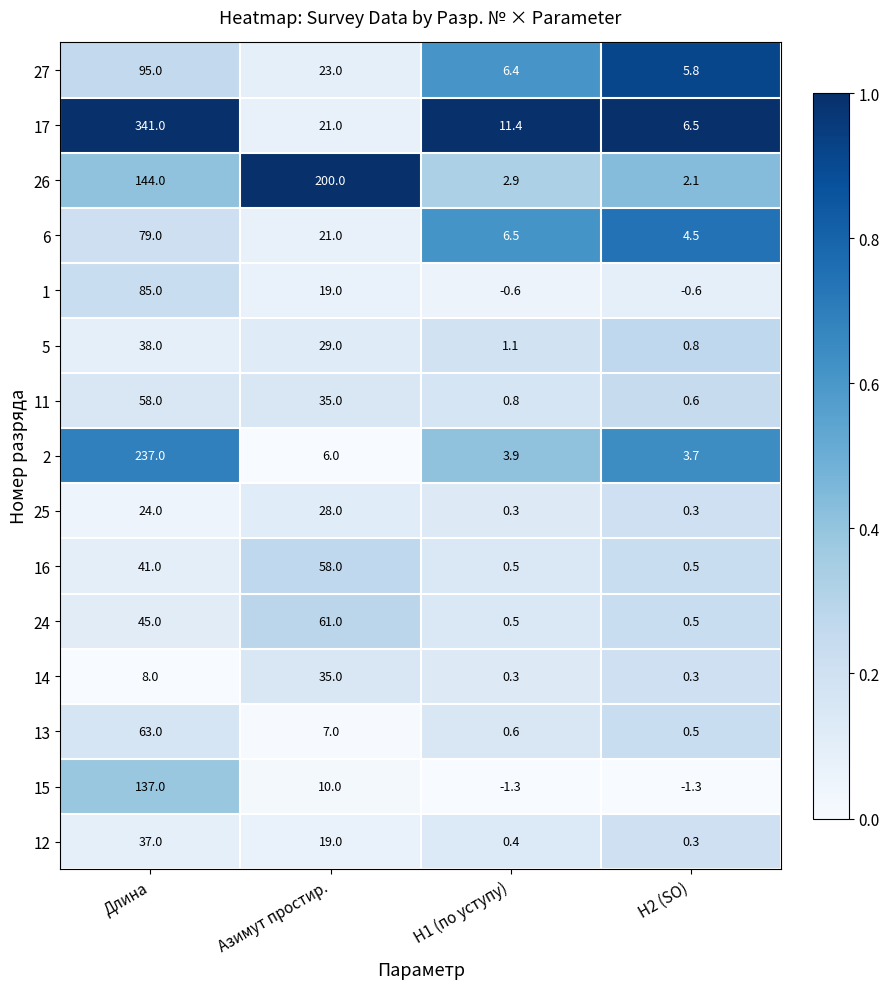

List the labels in order of 17 value, largest first.

Длина, Азимут простир., Н1 (по уступу), Н2 (SO)